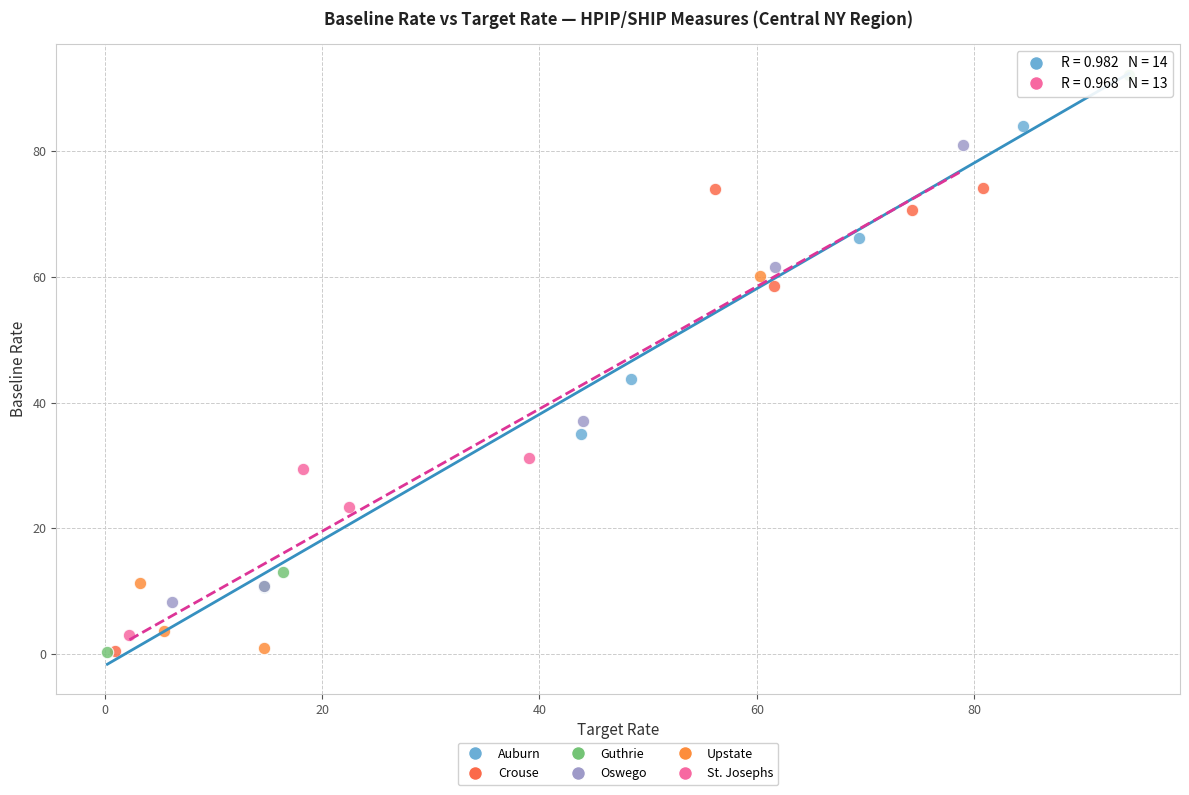

Which series has the widest spread of Y values?

Guthrie